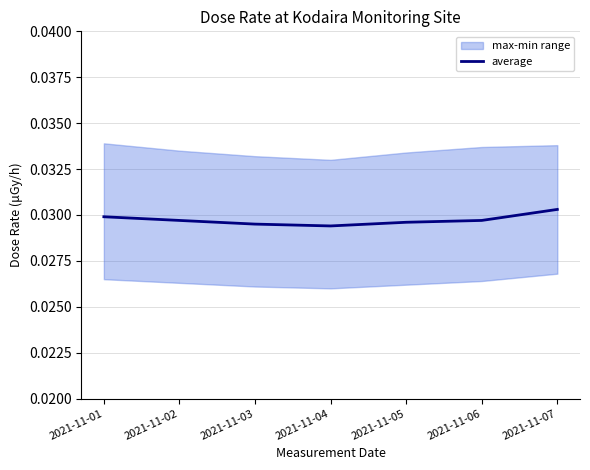

Rank the categories by value from highest to lowest.

2021-11-07, 2021-11-01, 2021-11-02, 2021-11-06, 2021-11-05, 2021-11-03, 2021-11-04